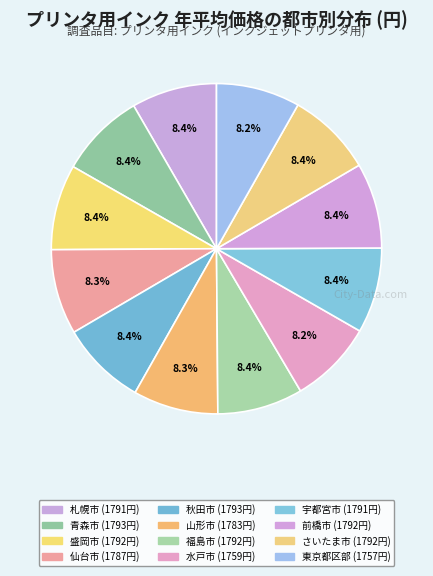

How many slices are in this pie chart?

12